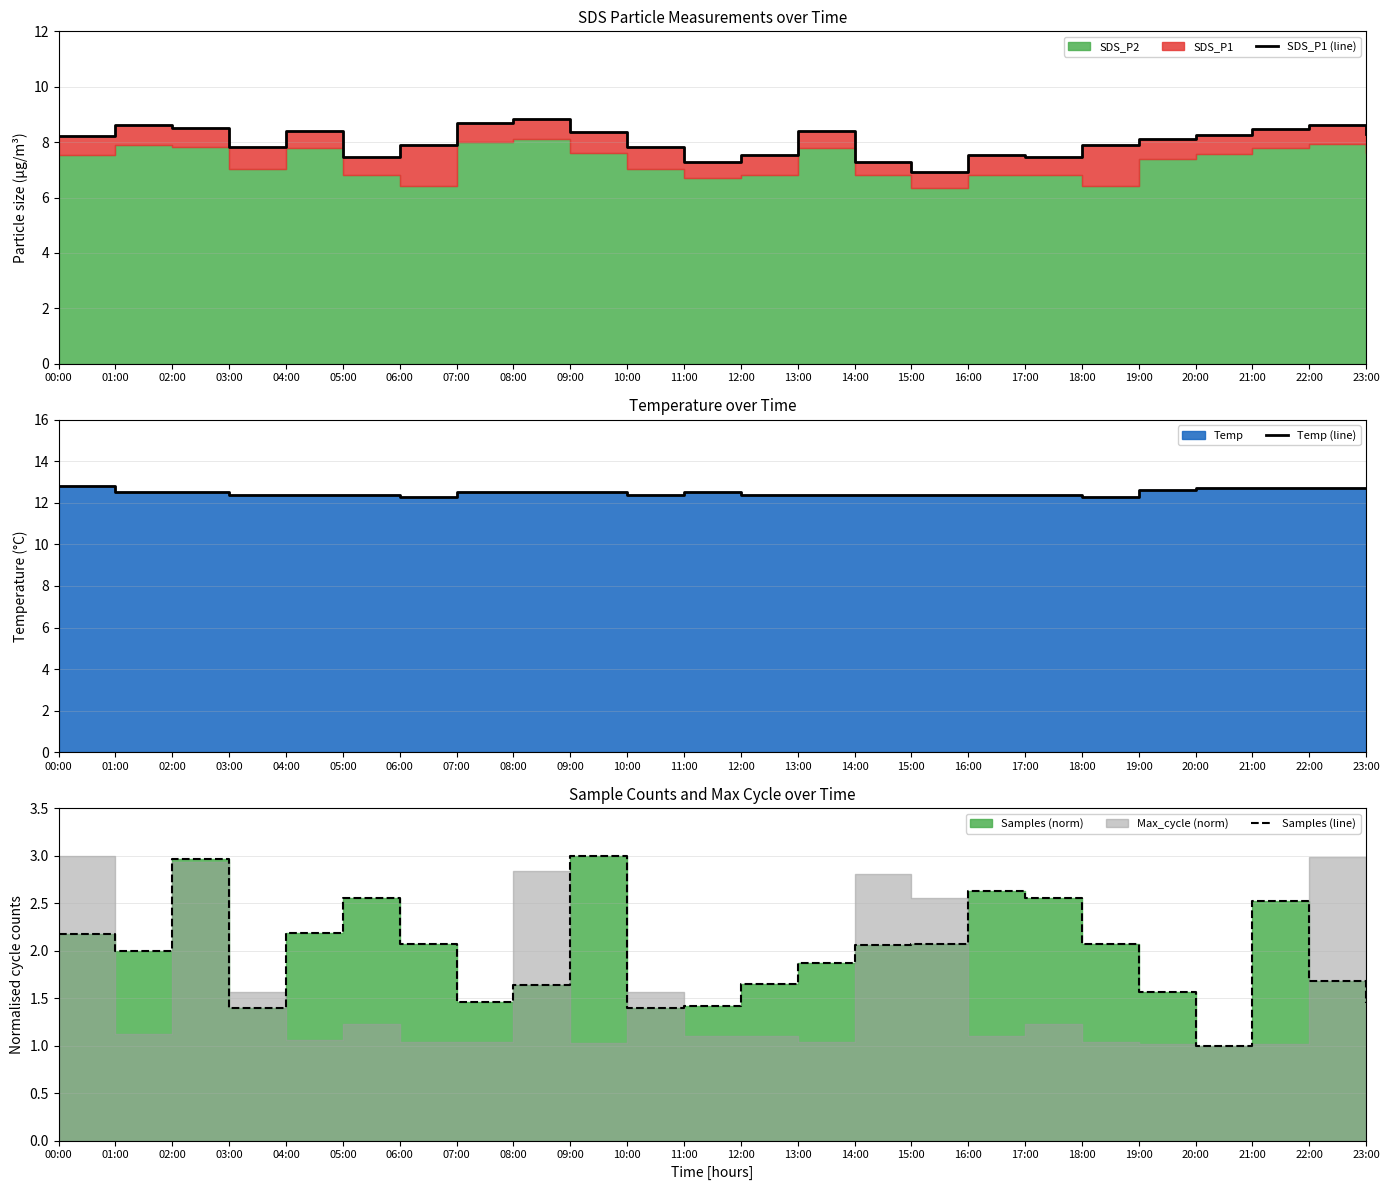

Does the chart display data point markers on the line(s)?

No